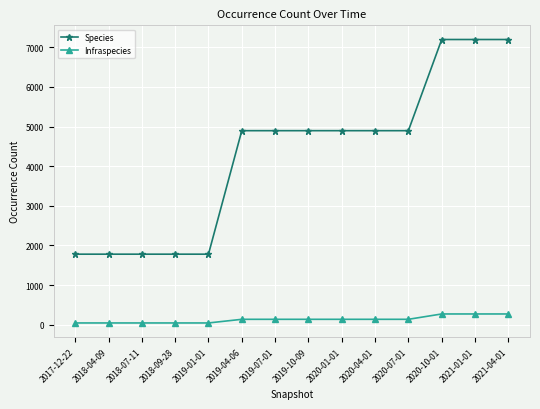

True or false: Infraspecies and Species cross at least once.

False